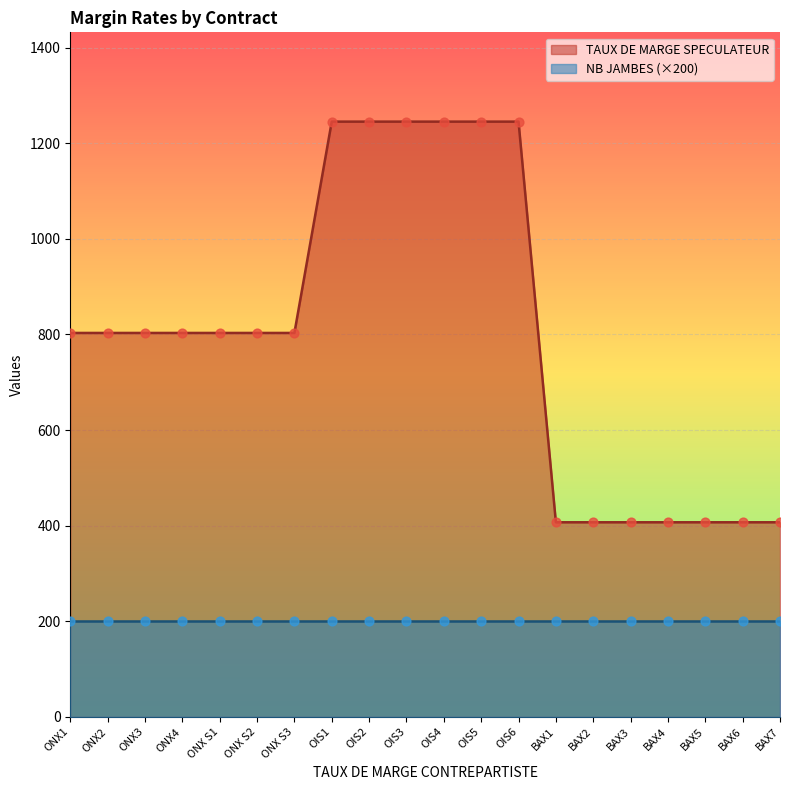

What is the highest value of the TAUX DE MARGE SPECULATEUR series?

1245